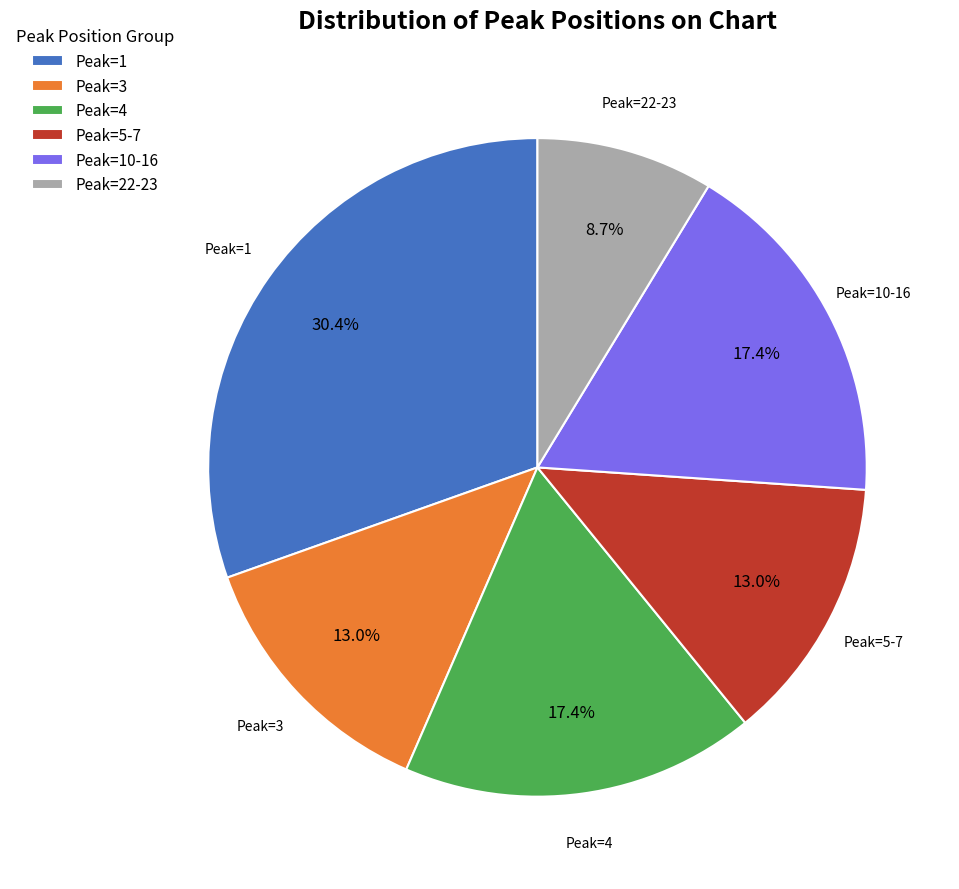

What percentage is NOT represented by Peak=10-16?

82.6%